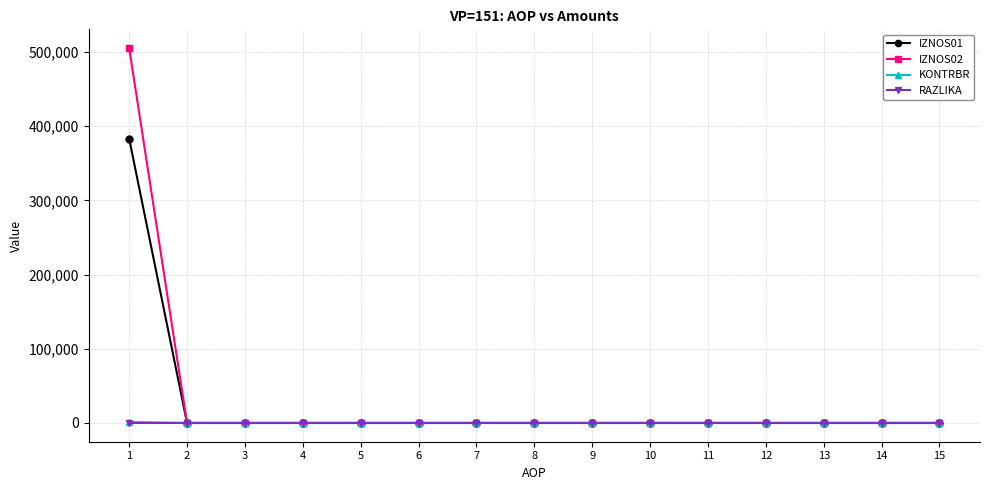

The value of RAZLIKA at 9 is 0.0. True or false?

True